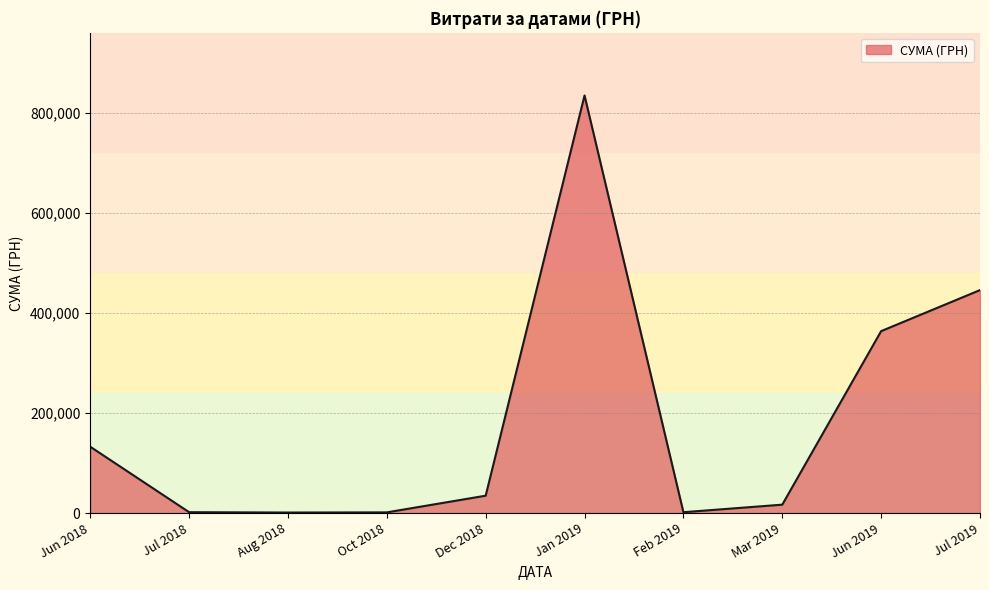

What is the difference between the maximum and minimum values?

834035.0